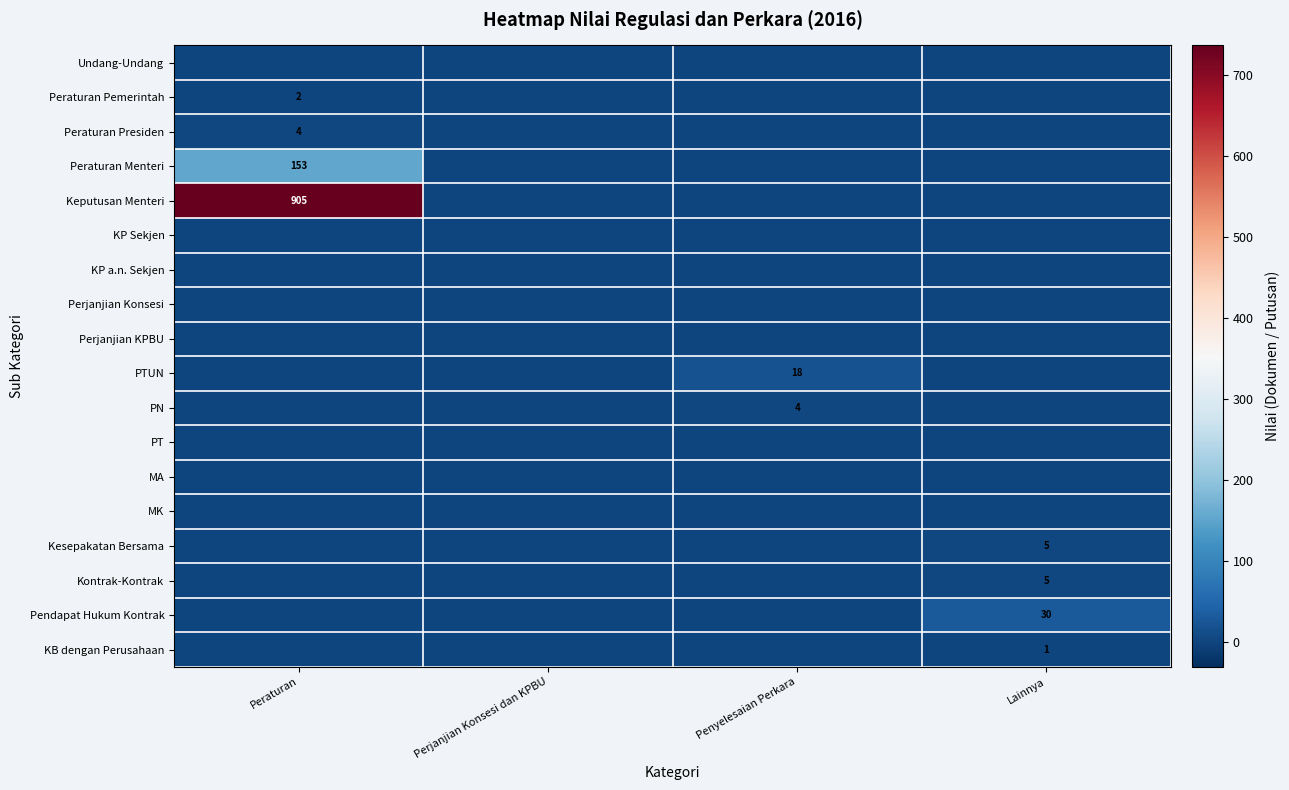

Is it true that MA equals 0 at Peraturan?

True